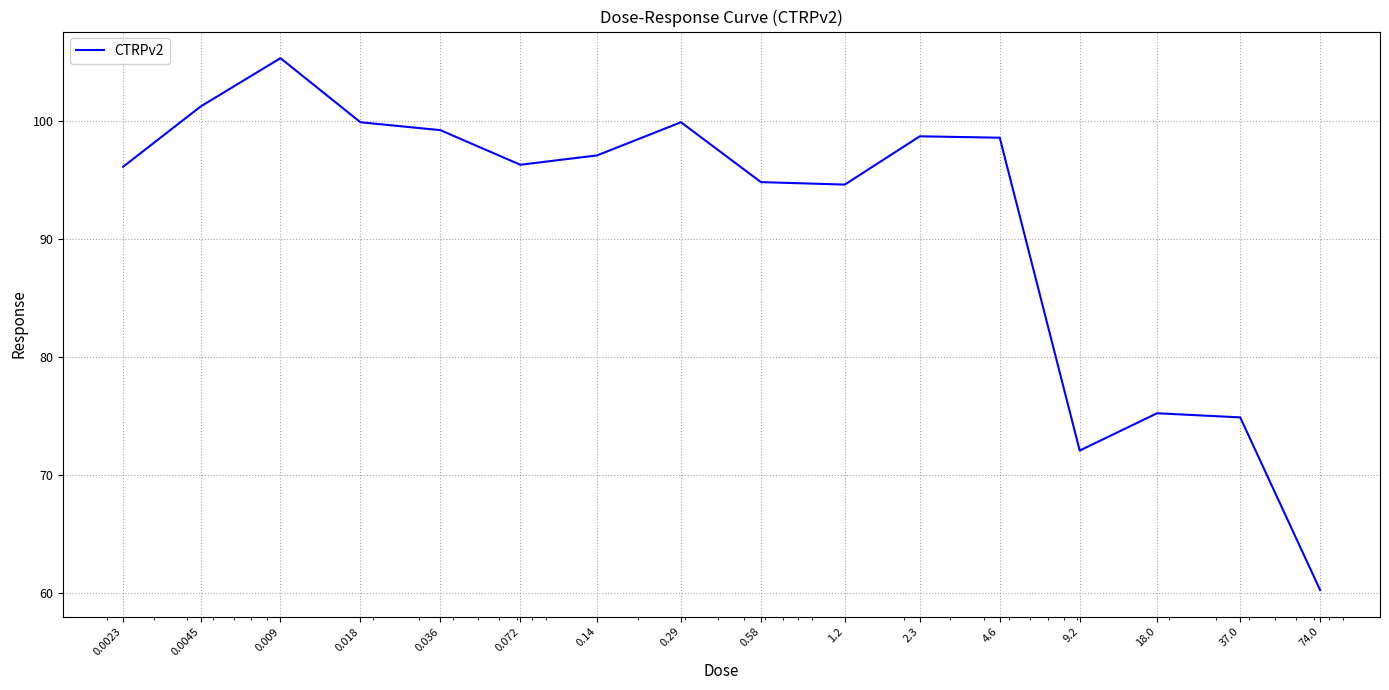

What is the smallest value displayed?

60.2